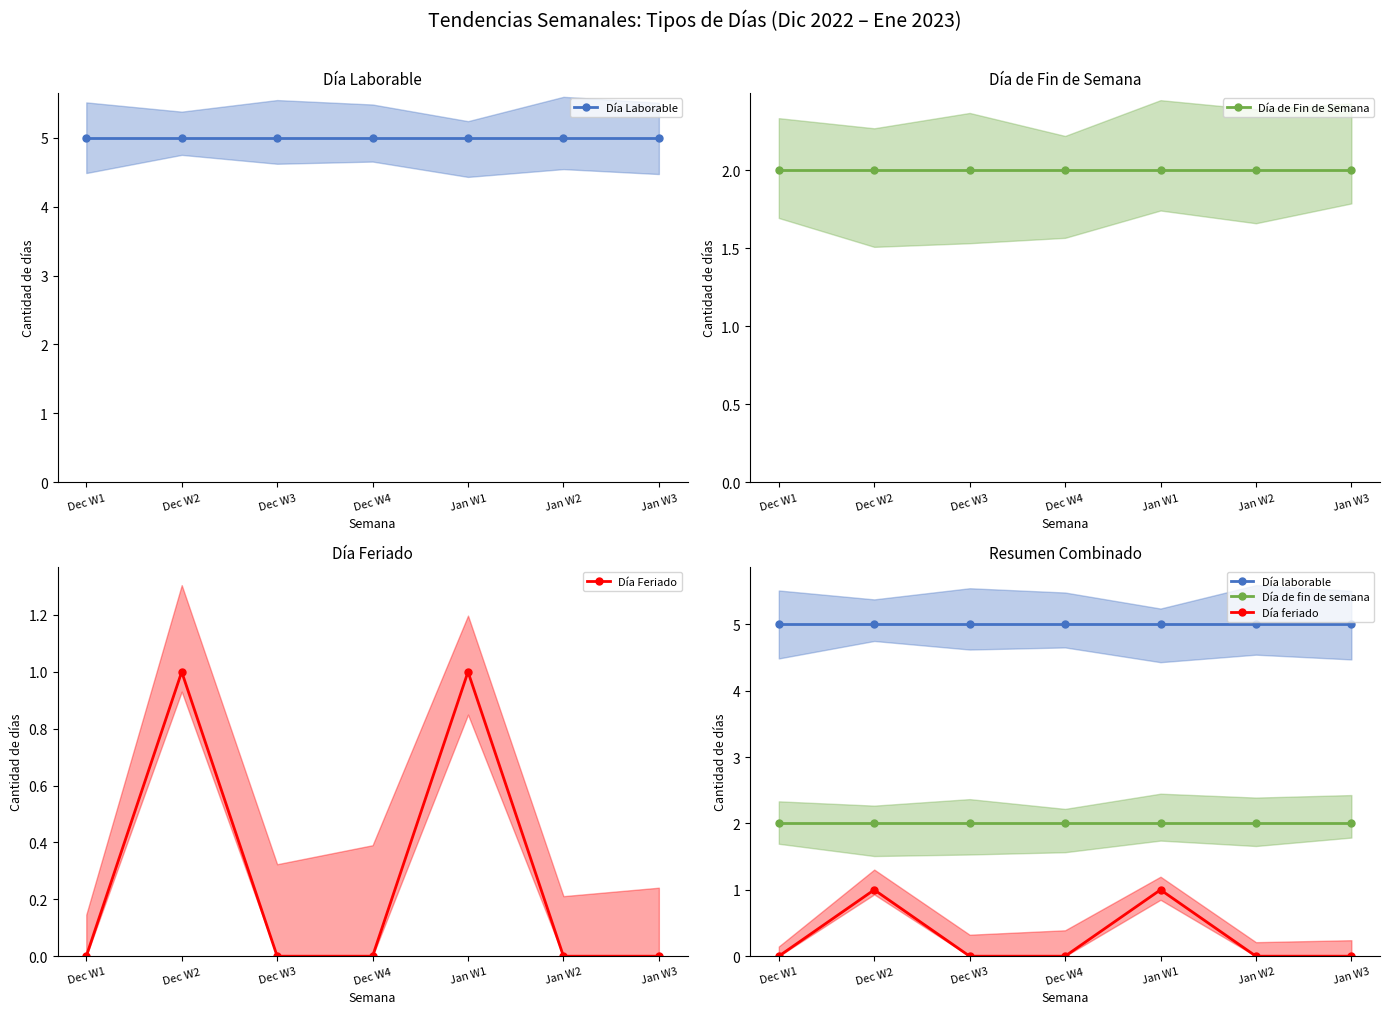

Which series has the largest range (max minus min)?

Día Feriado